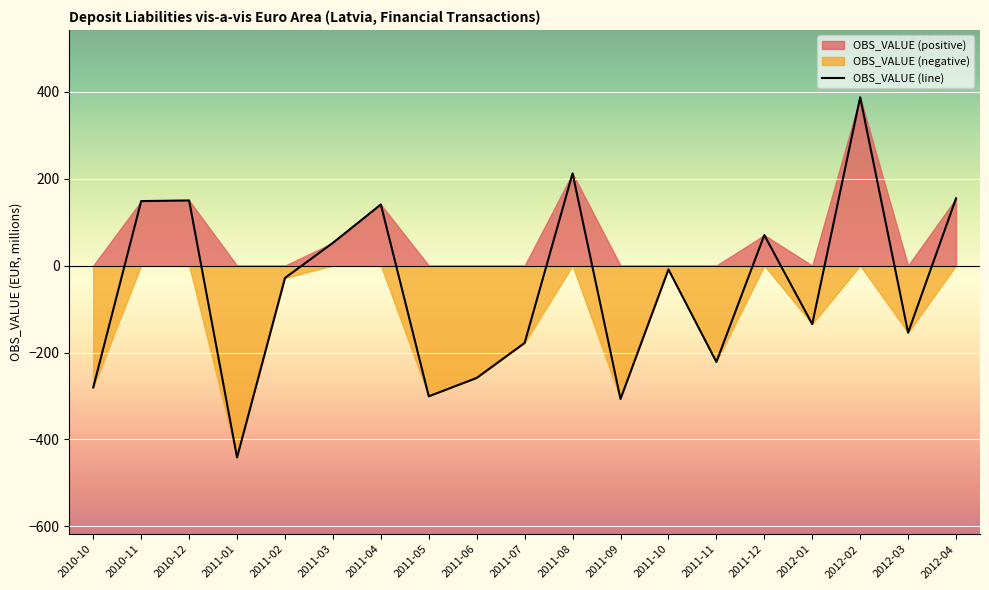

At which category does the data reach its first local valley?

2011-01